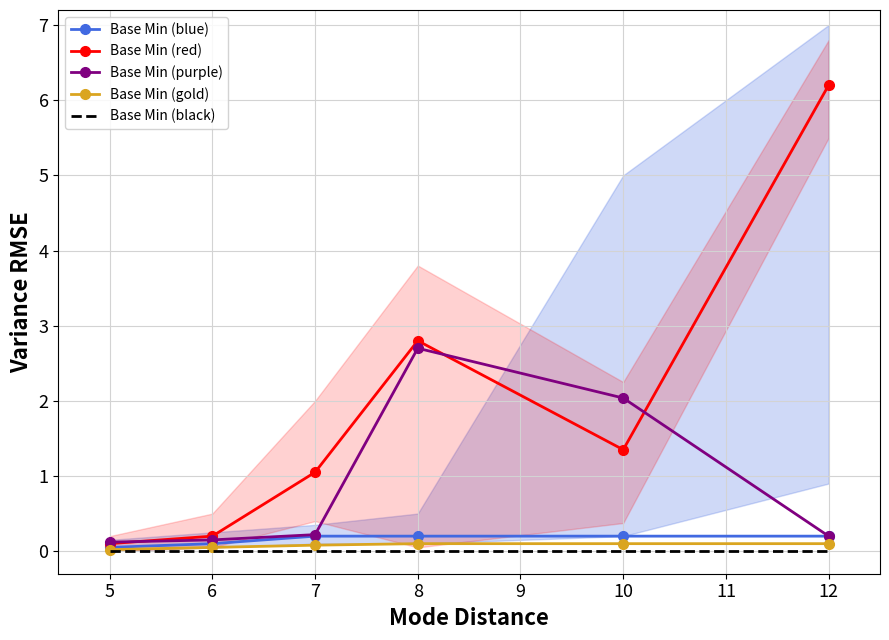

At which category does the chart reach its minimum across all series?

5